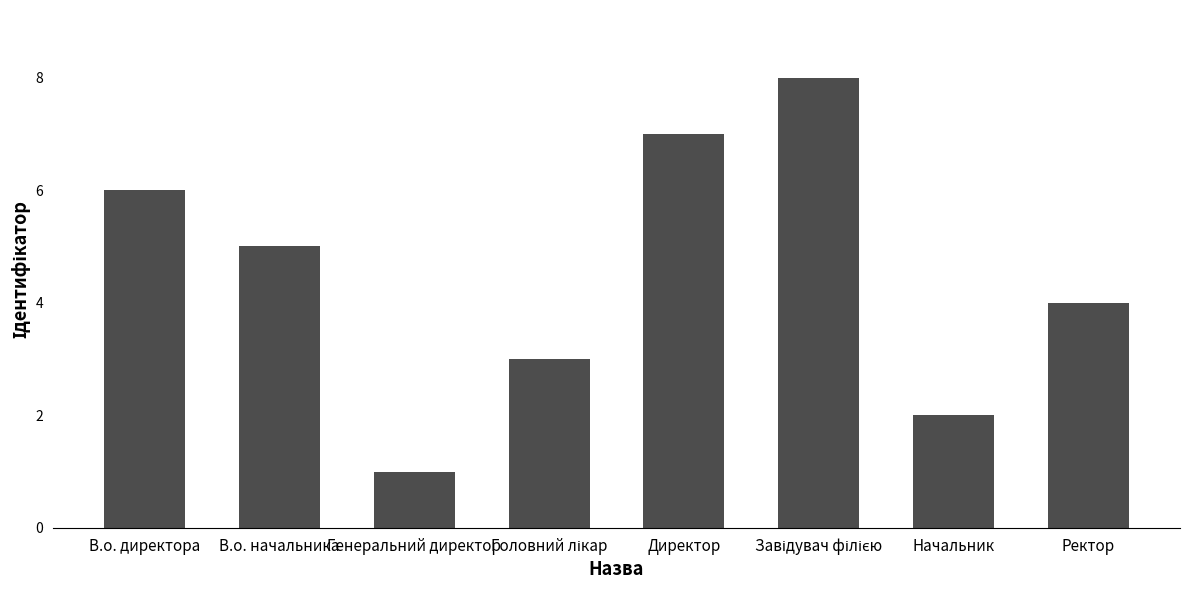

What is the label of the 5th bar from the left?

Директор